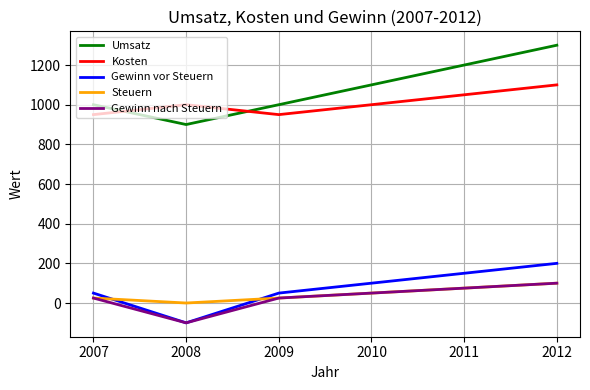

What is the difference between the maximum and minimum values in the Gewinn vor Steuern series?

300